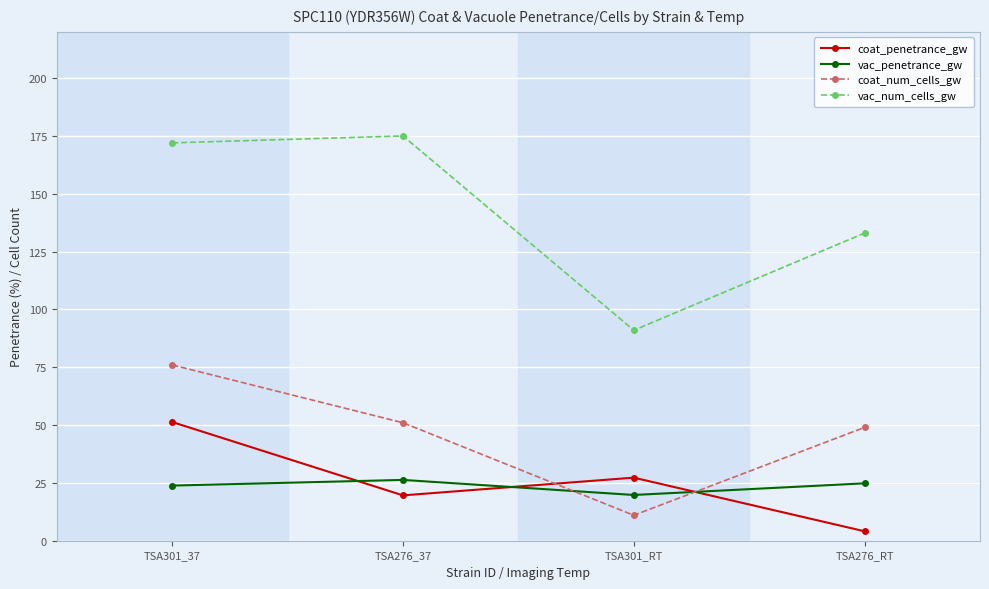

Which series changed the most between TSA301_37 and TSA276_37?

coat_penetrance_gw